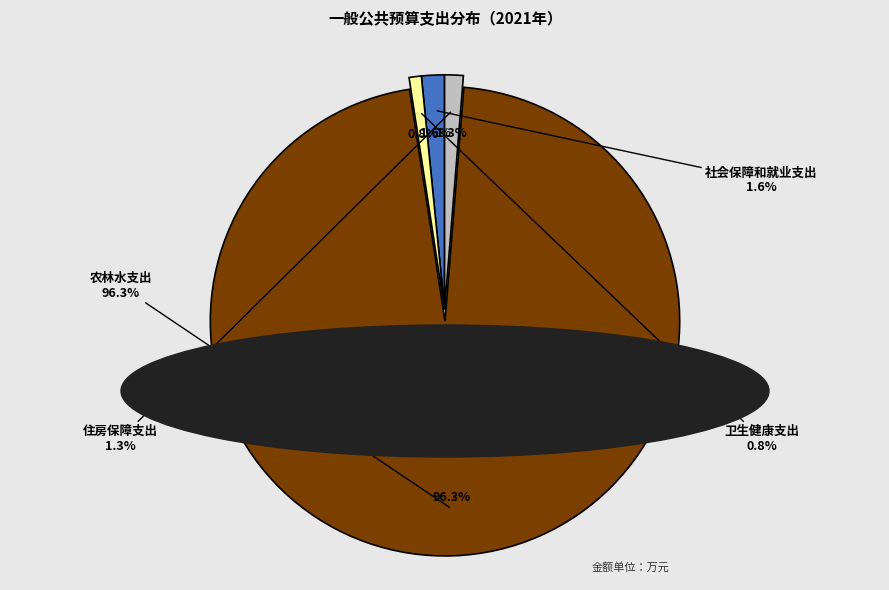

Rank the categories by value from lowest to highest.

卫生健康支出, 住房保障支出, 社会保障和就业支出, 农林水支出